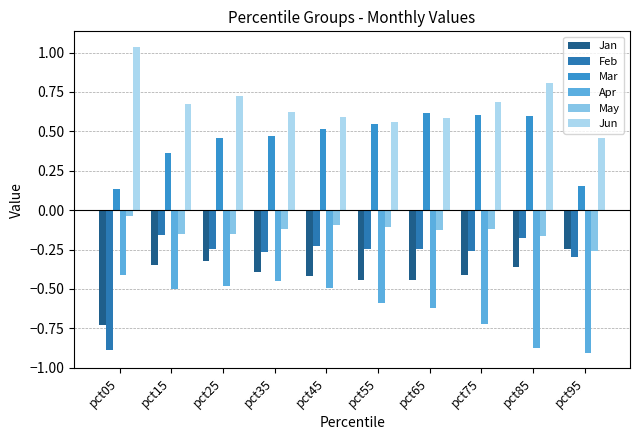

What is the minimum value for May?

-0.3